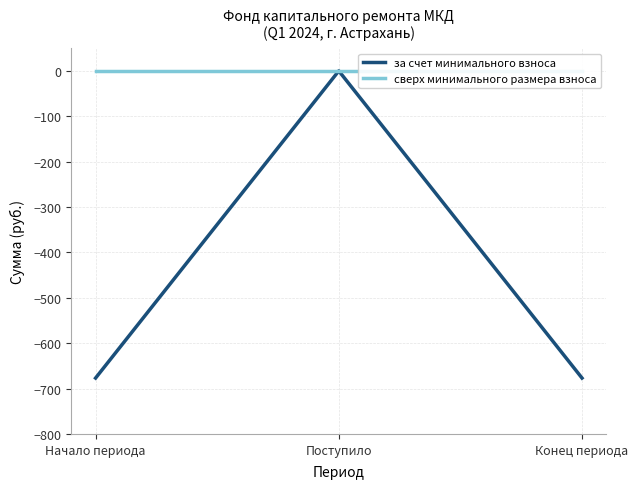

Where is сверх минимального размера взноса nearest to the value 0?

Начало периода